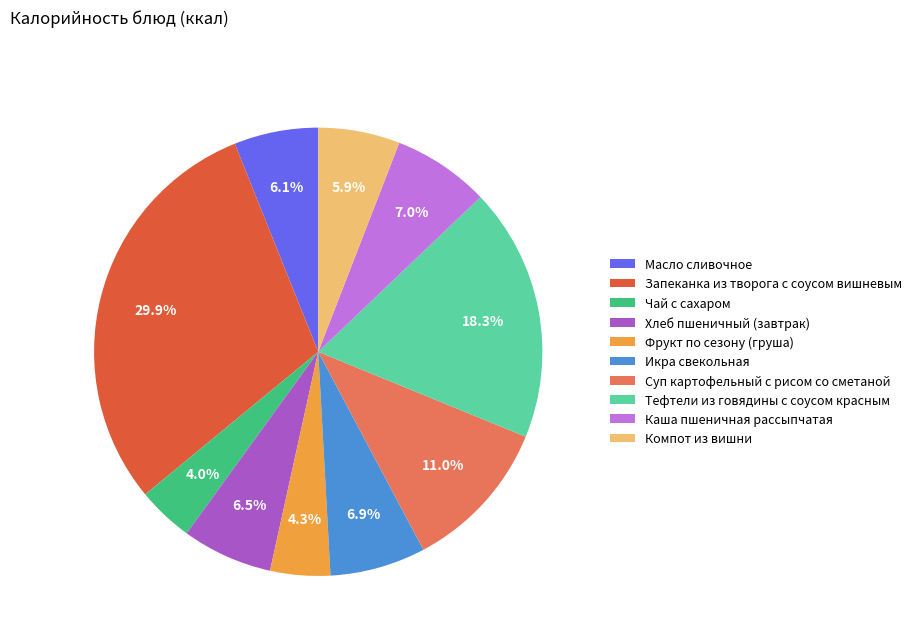

The Тефтели из говядины с соусом красным slice represents 11% of the pie. True or false?

False